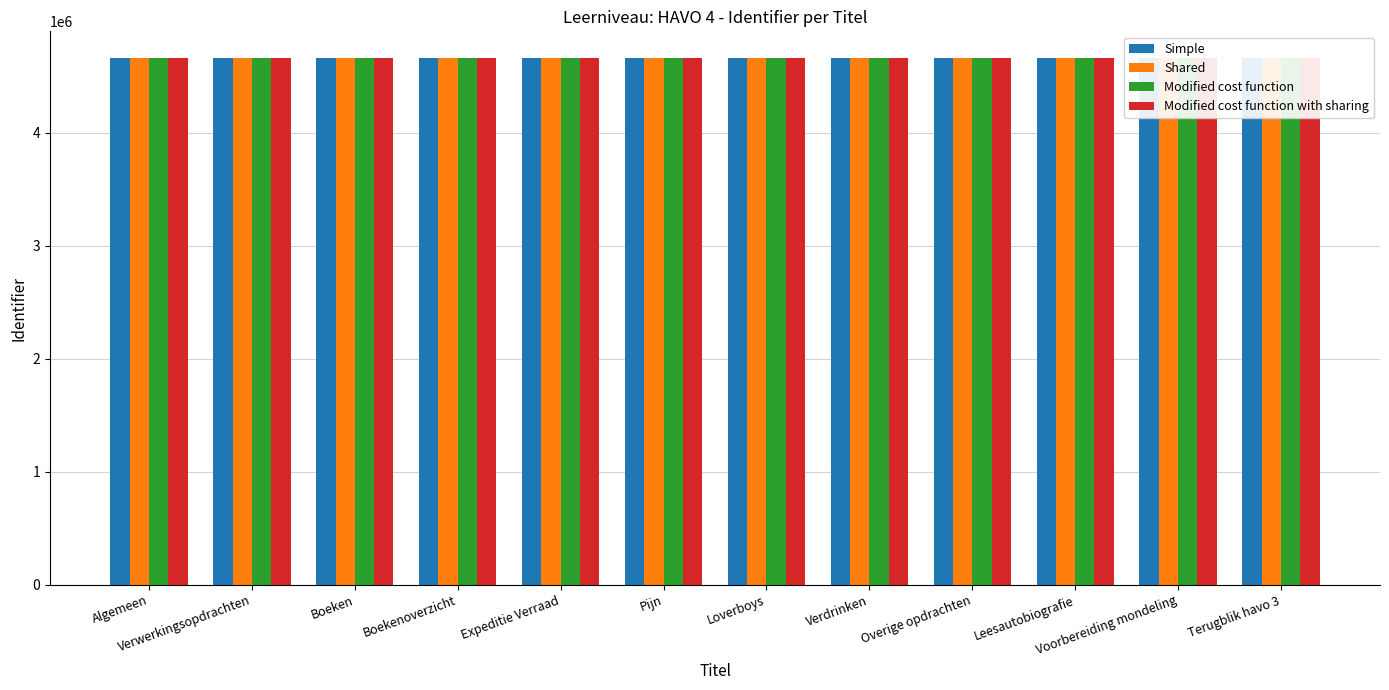

Which series changed the most between Verwerkingsopdrachten and Leesautobiografie?

Simple